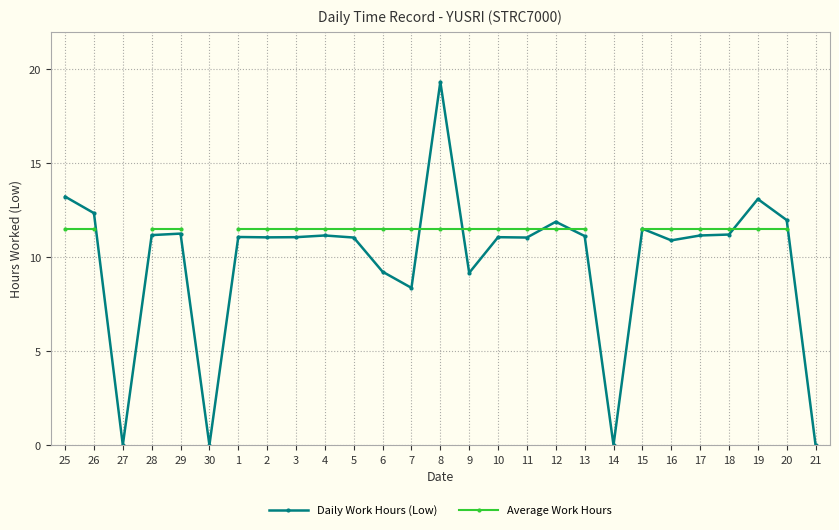

What is the difference between the second highest and minimum values in the Daily Work Hours (Low) series?

13.2